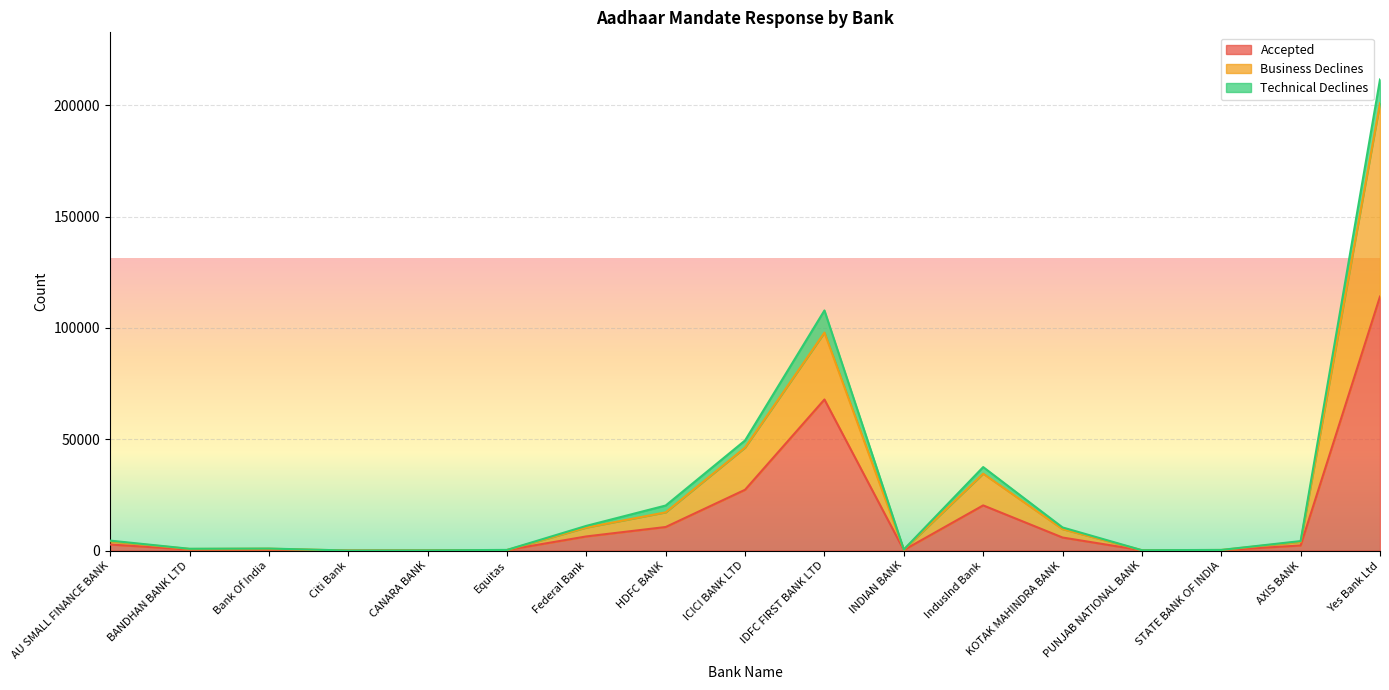

Is it true that Accepted equals 27326 at ICICI BANK LTD?

True